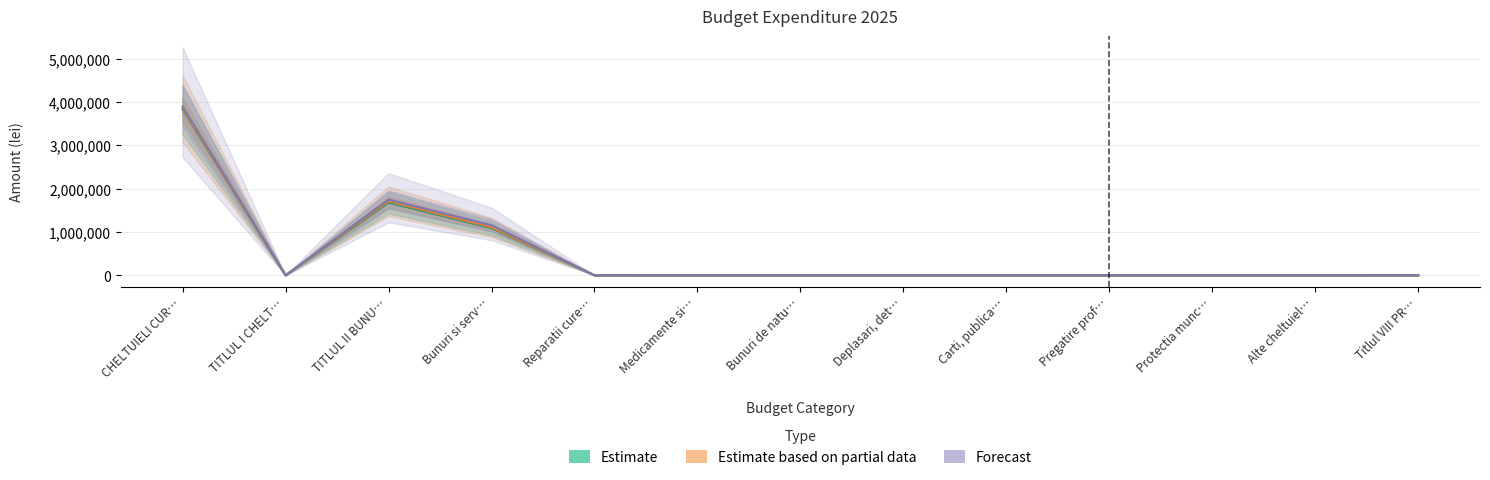

List the series in order of their overall mean, highest first.

Forecast, Estimate based on partial data, Estimate